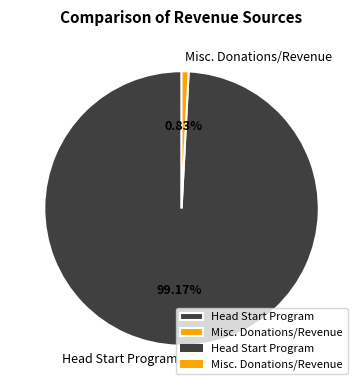

Which slice is the smallest?

Misc. Donations/Revenue